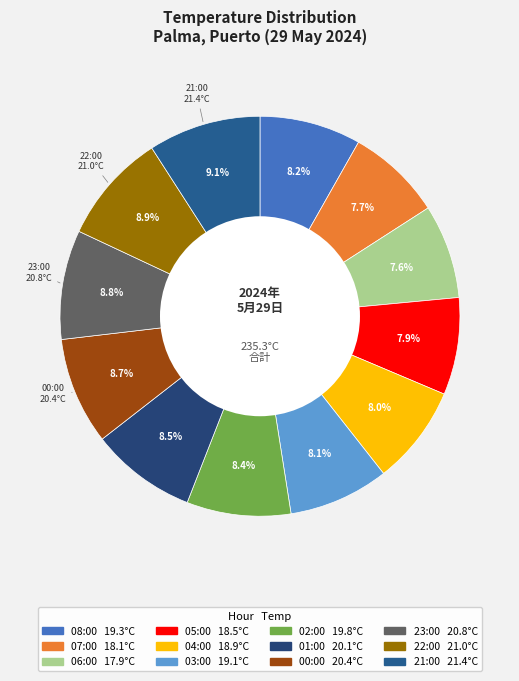

Rank the categories by value from lowest to highest.

06:00, 07:00, 05:00, 04:00, 03:00, 08:00, 02:00, 01:00, 00:00, 23:00, 22:00, 21:00